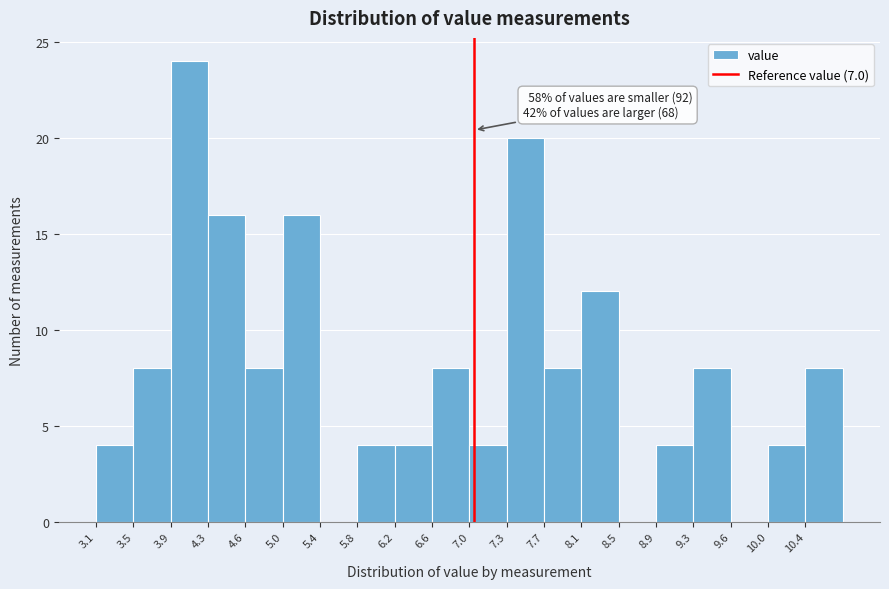

Which range on the x-axis has the tallest bar?

3.870 to 4.255